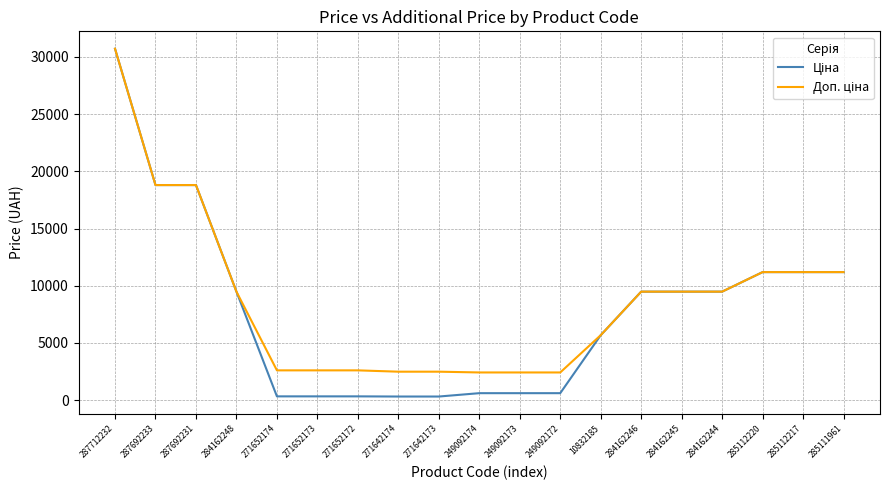

What is the total value across all series at 284162246?

18960.1